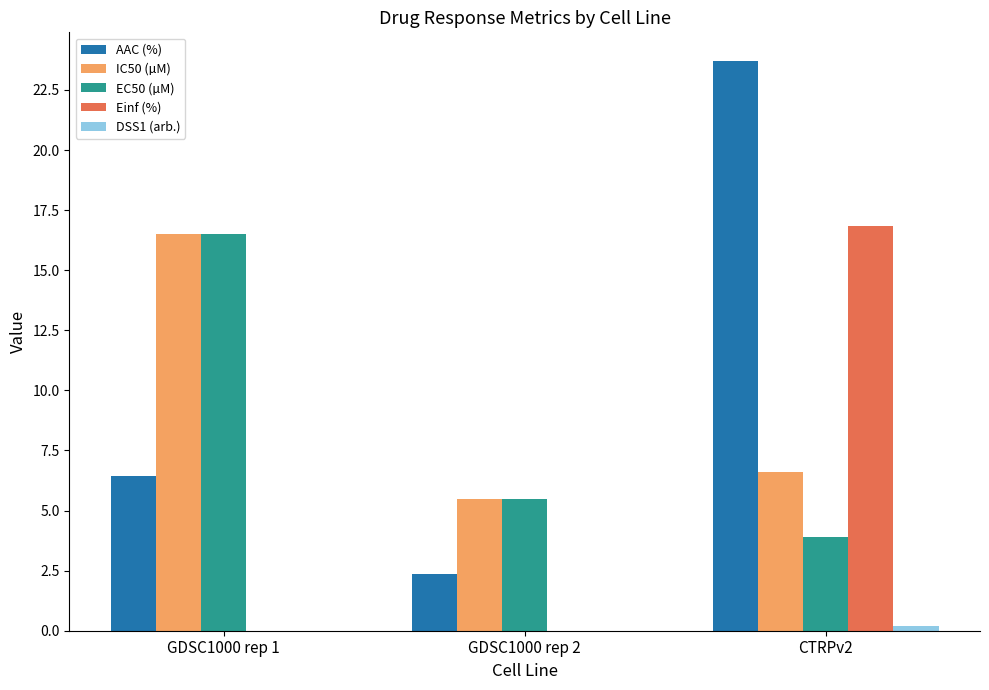

What is the sum of the IC50 (µM) values at GDSC1000 rep 1 and GDSC1000 rep 2?

22.0